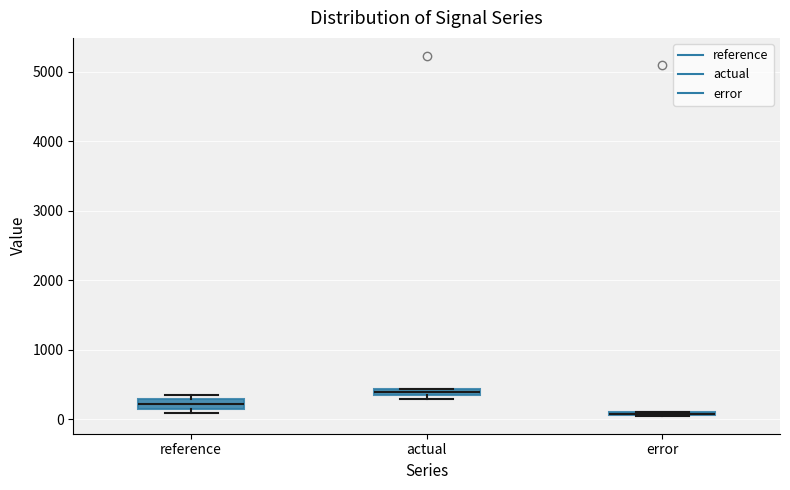

Where is the upper edge of the box for actual on the y-axis? The values are not printed on the chart, so give them approximately, as read against the axis.

400